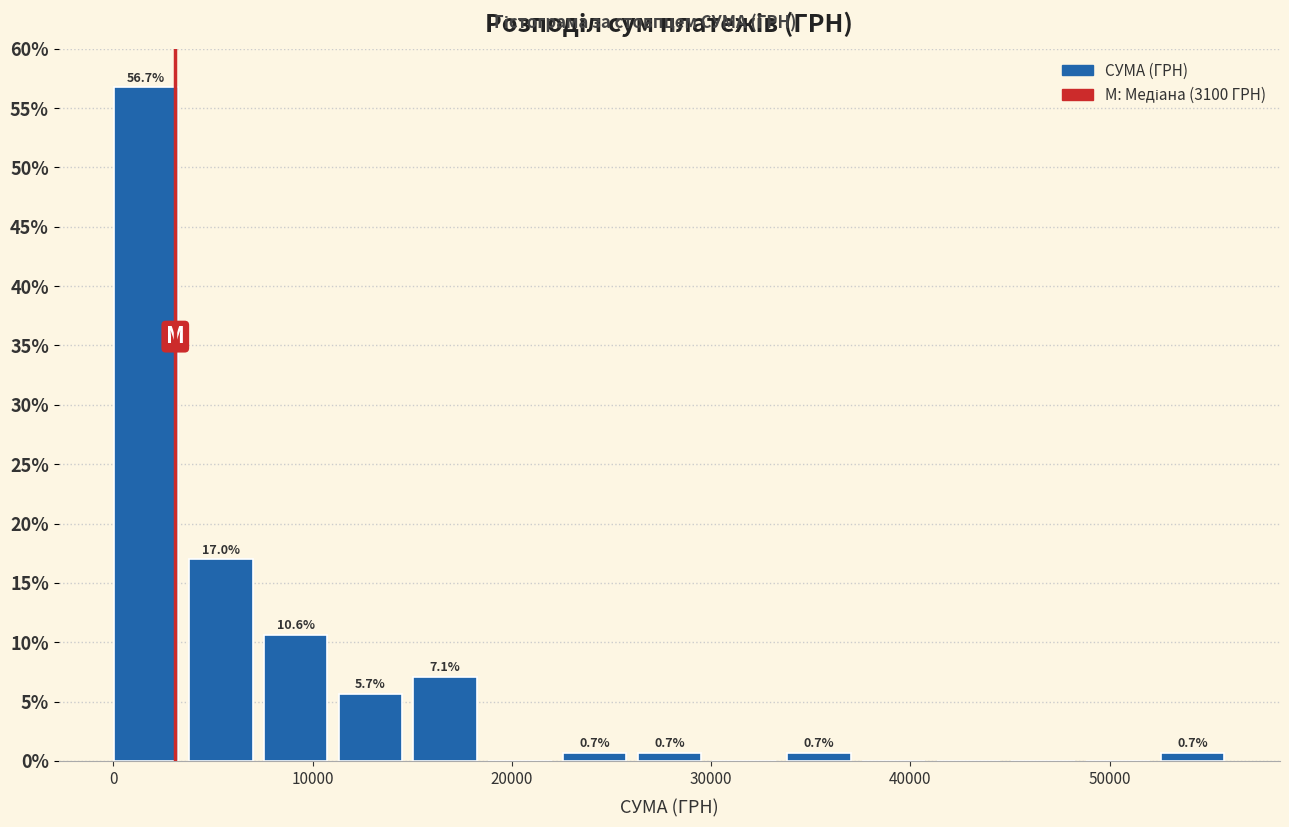

Read against the x-axis, roughly where is the centre of the tallest bar?

2000